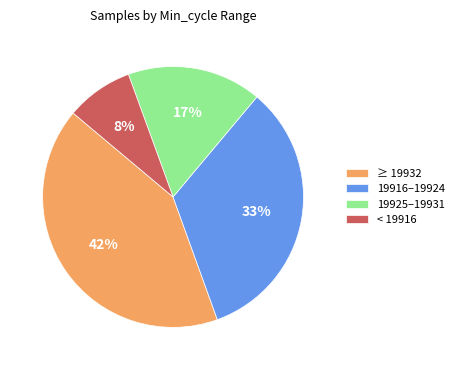

Which category has the smallest portion of the pie?

< 19916